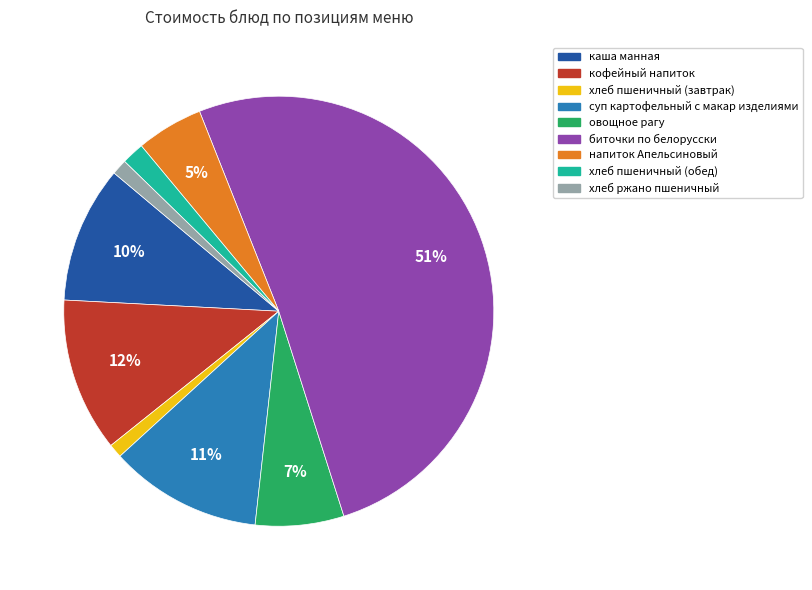

Is биточки по белорусски the majority of the pie?

Yes